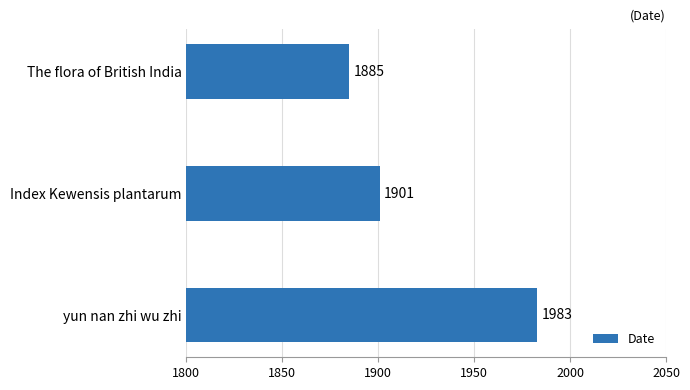

How many values are between 1885 and 1983?

3